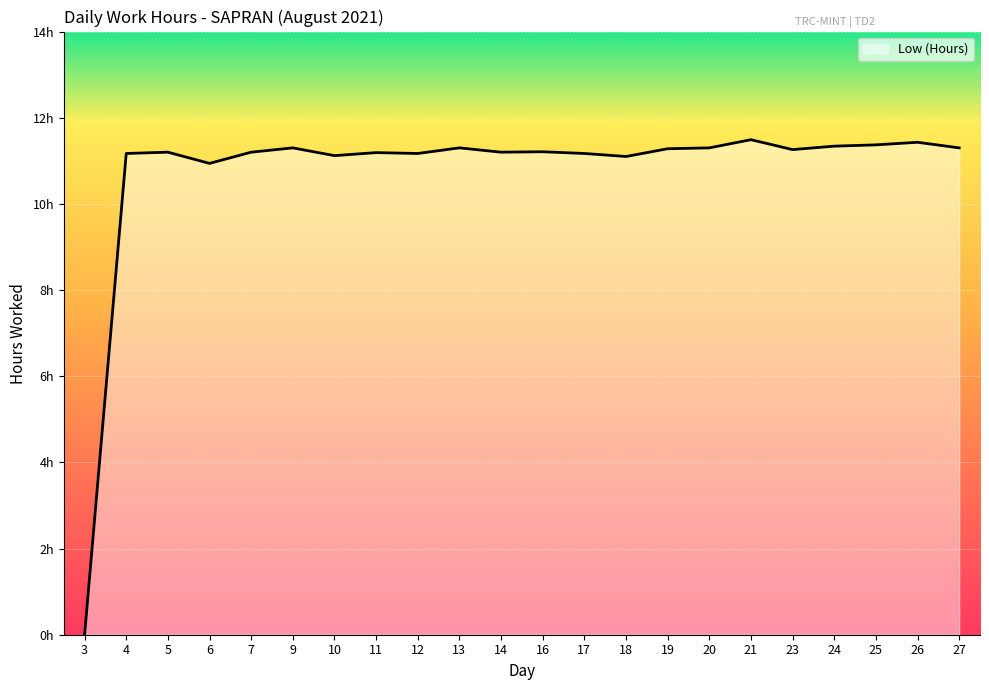

Where is the data nearest to the value 5?

3